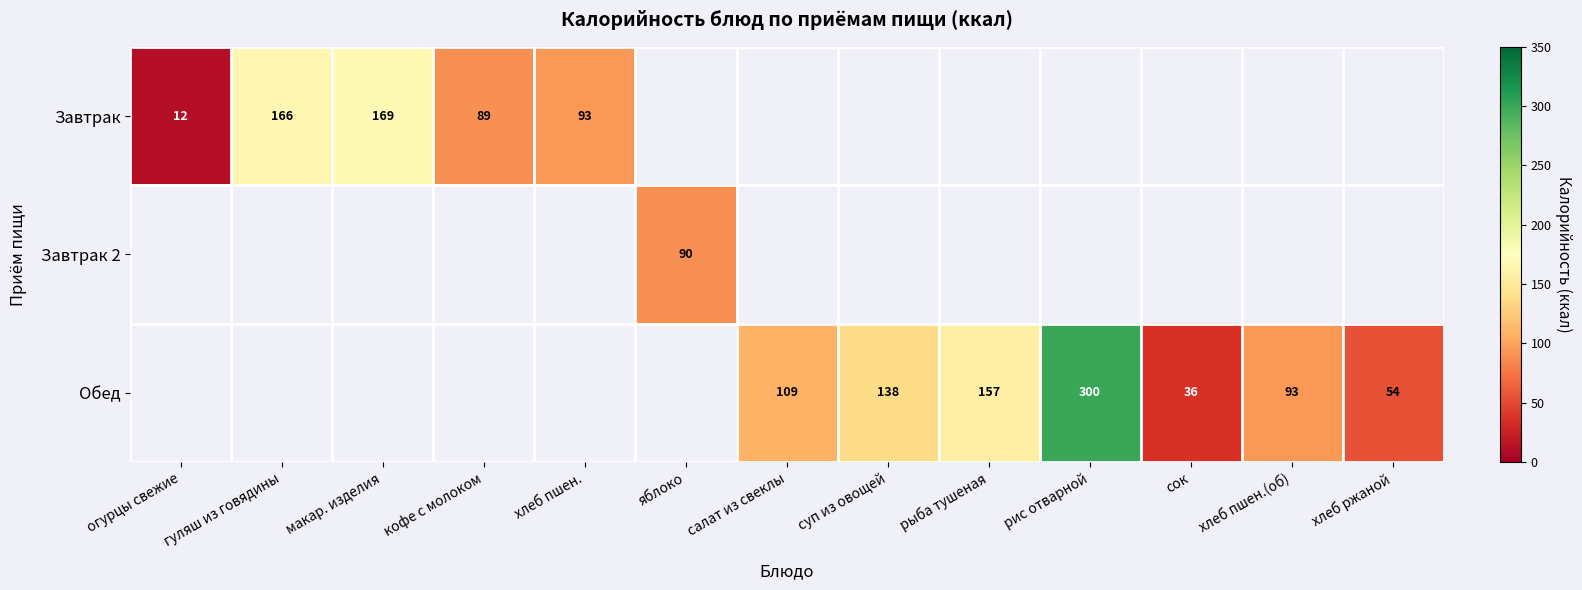

Which category has the lowest value across all series?

огурцы свежие